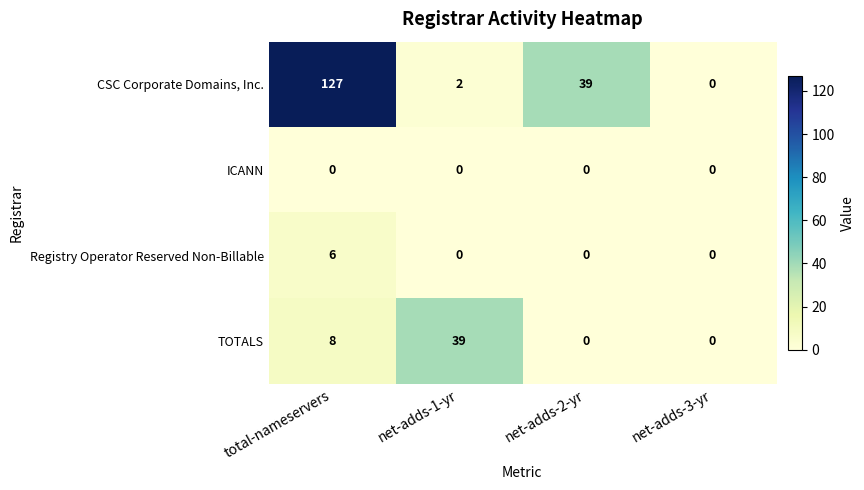

Rank the series by their maximum value, from lowest to highest.

ICANN, Registry Operator Reserved Non-Billable, TOTALS, CSC Corporate Domains, Inc.